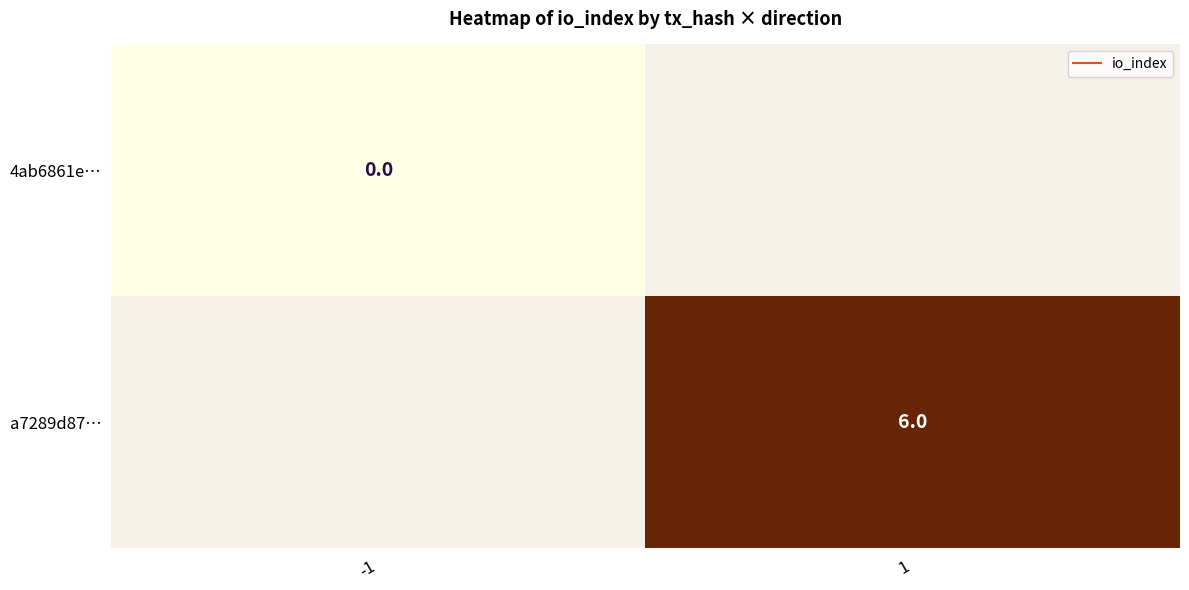

Rank the categories by 4ab6861e… value from lowest to highest.

-1, 1